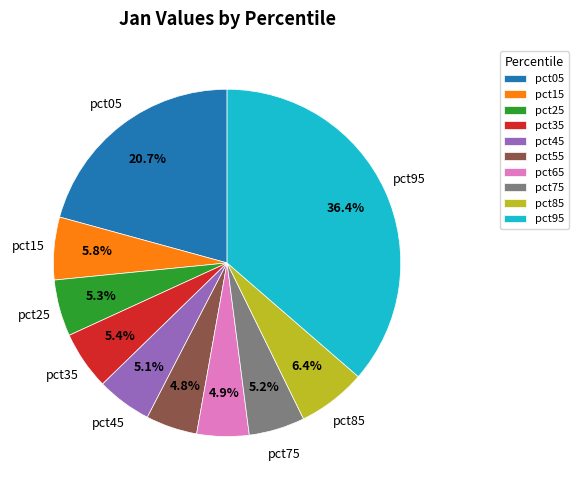

To the nearest percent, what is the difference between the largest and smallest slice percentages?

32%